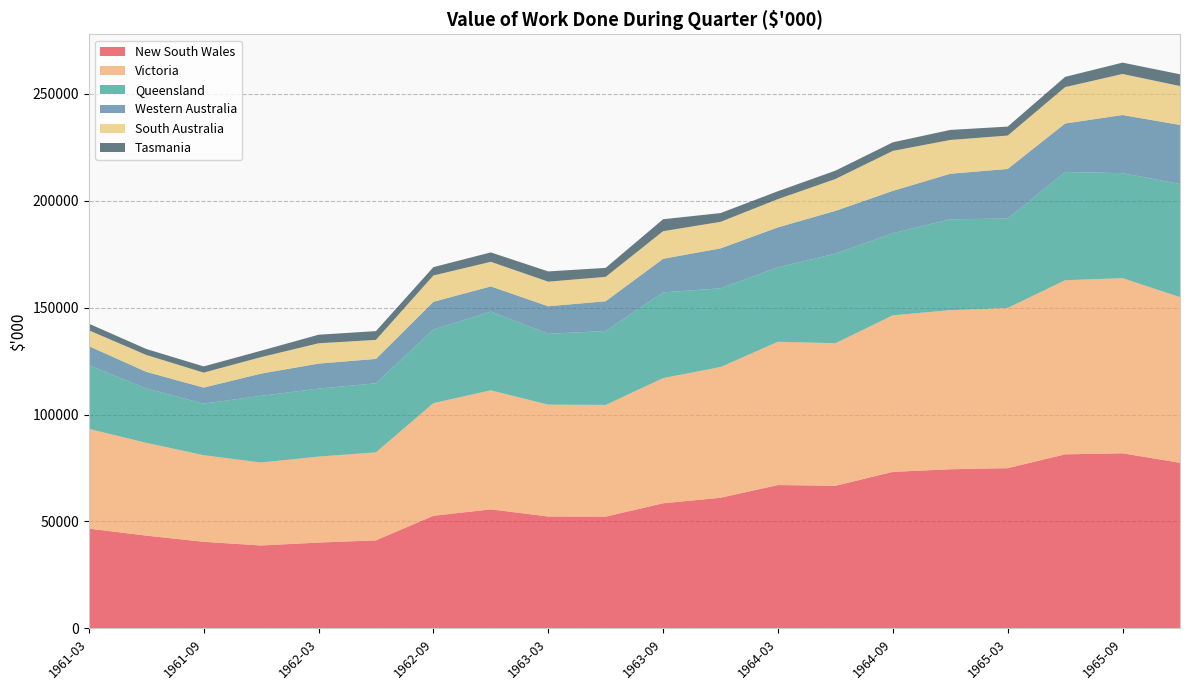

Reading left to right, list all the values displayed in this chart.

New South Wales: 46656	43380	40492	38754	40134	41170	52654	55658	52318	52262	58500	61096	67032	66690	73194	74412	74924	81390	81878	77438
Victoria: 46652	43396	40512	38794	40182	41146	52668	55668	52314	52226	58540	61114	67012	66650	73204	74390	74934	81424	81892	77480
Queensland: 29800	25400	24100	31200	31800	32300	34400	36800	33100	34600	40100	36800	34800	41900	38400	42500	41800	50600	49100	52900
Western Australia: 8900	7800	7500	10400	11700	11400	13000	11800	12900	13900	15700	18700	18700	20000	19800	21300	23200	22700	27200	27600
South Australia: 7400	7900	7000	7700	9500	8900	12300	11500	11500	11400	12900	12400	13200	14900	18700	15800	15600	17000	19200	18200
Tasmania: 3100	2800	2900	3000	4000	4100	3900	4400	4800	4200	5600	4100	3700	3900	4000	4700	4200	4800	5300	5500